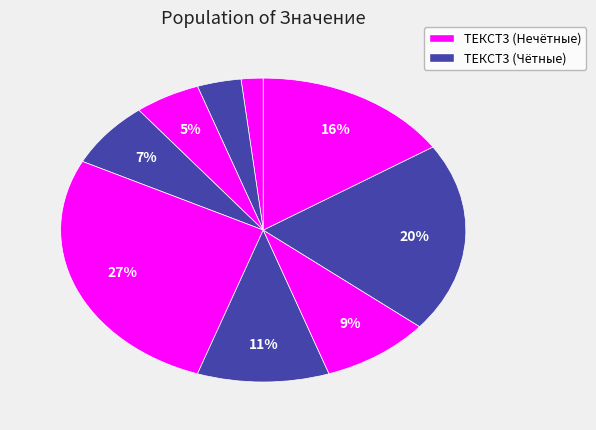

Is there a majority slice in this chart?

No